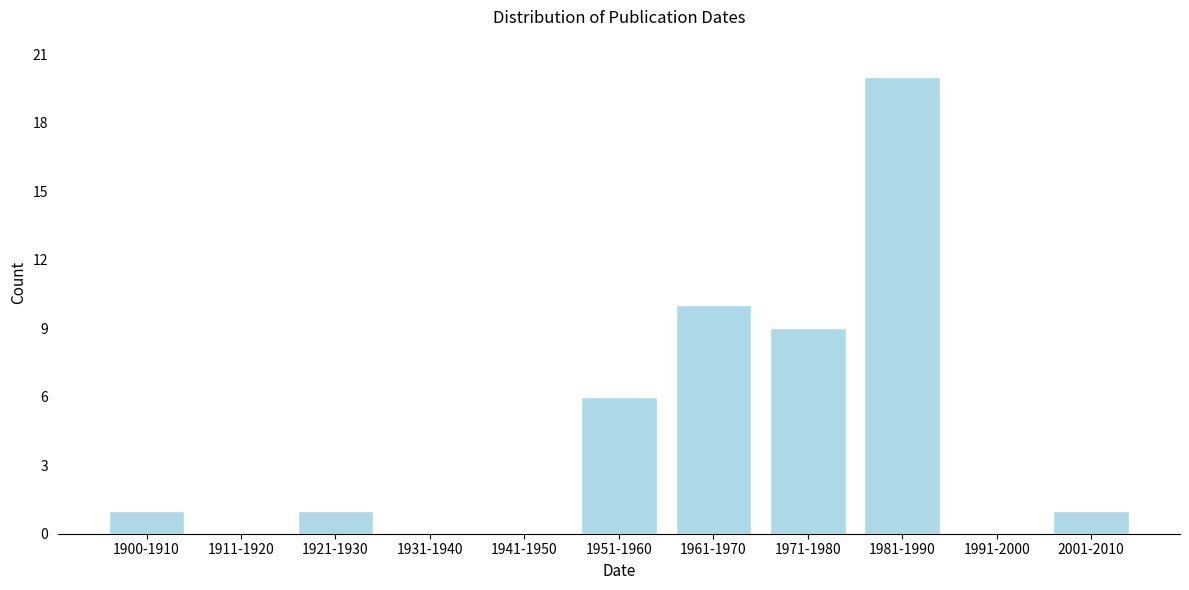

Reading left to right, list all the values displayed in this chart.

1900-1910=1	1911-1920=0	1921-1930=1	1931-1940=0	1941-1950=0	1951-1960=6	1961-1970=10	1971-1980=9	1981-1990=20	1991-2000=0	2001-2010=1